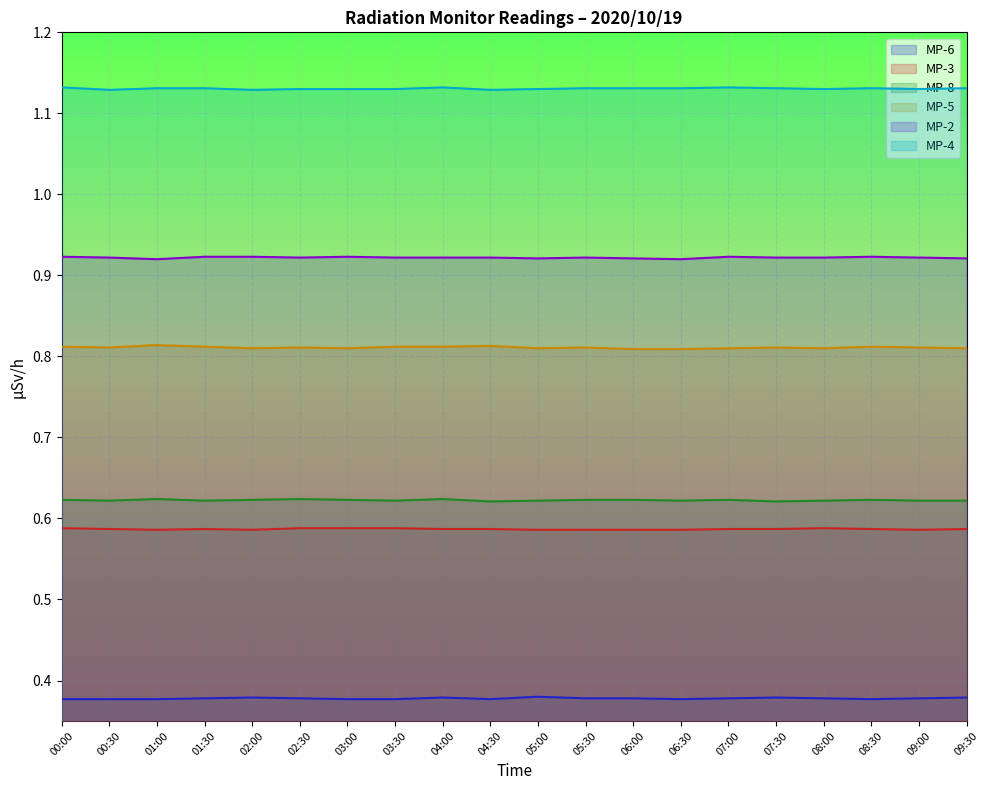

Between 04:00 and 09:00, which is larger?

04:00